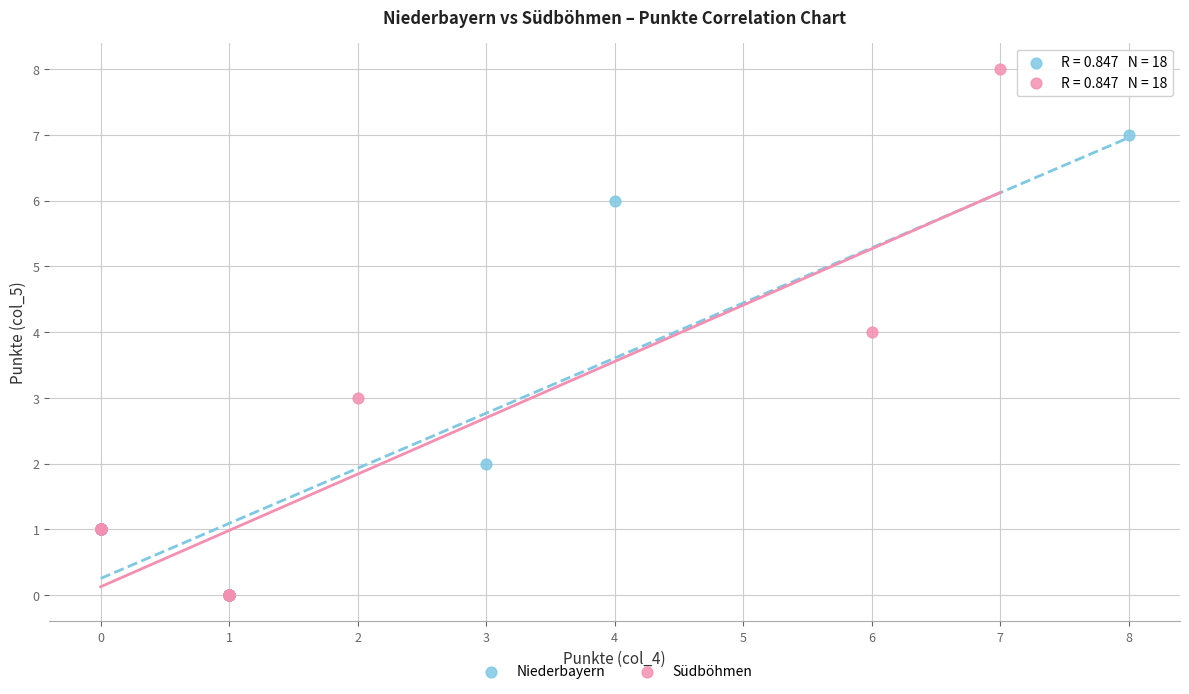

What are all the series names shown in the legend?

Niederbayern, Südböhmen